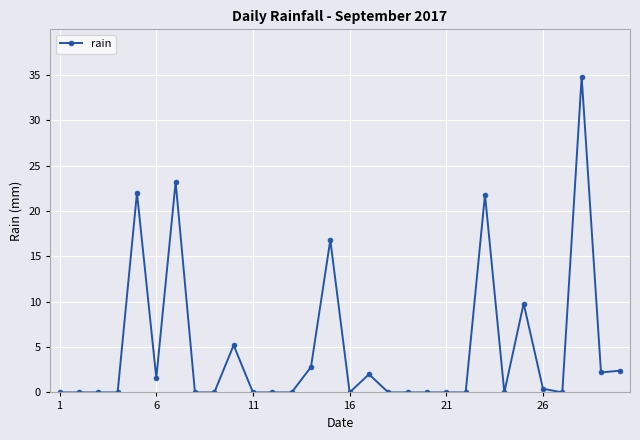

What is the maximum value shown in the chart?

34.8